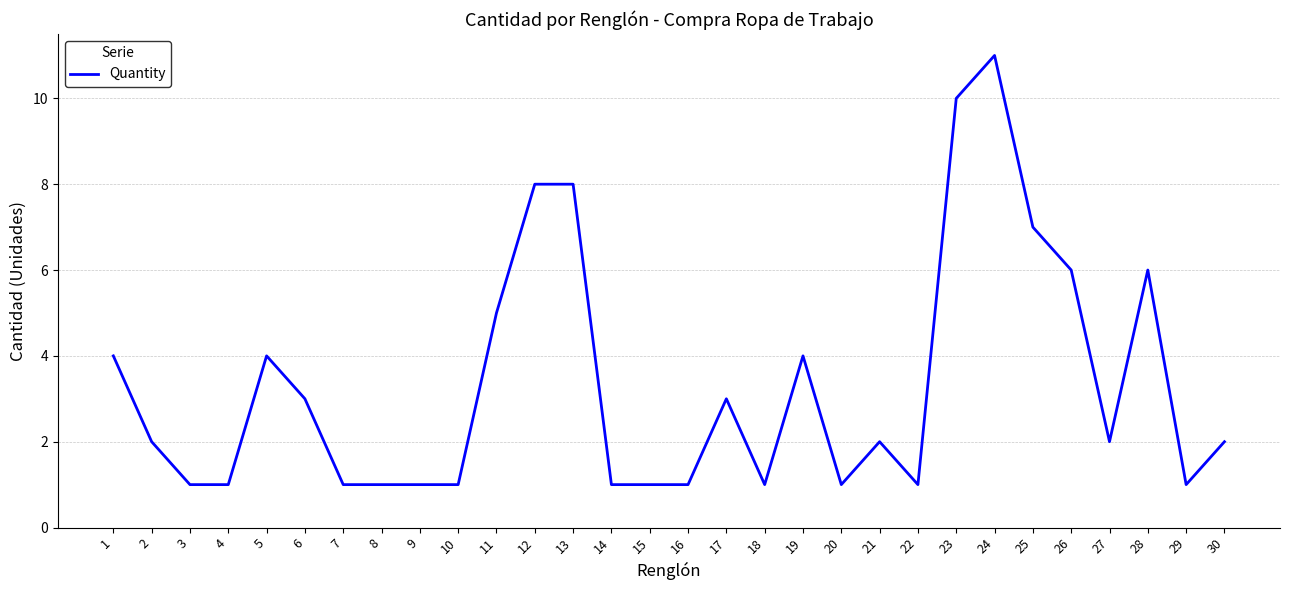

What is the difference between the maximum and minimum values?

10